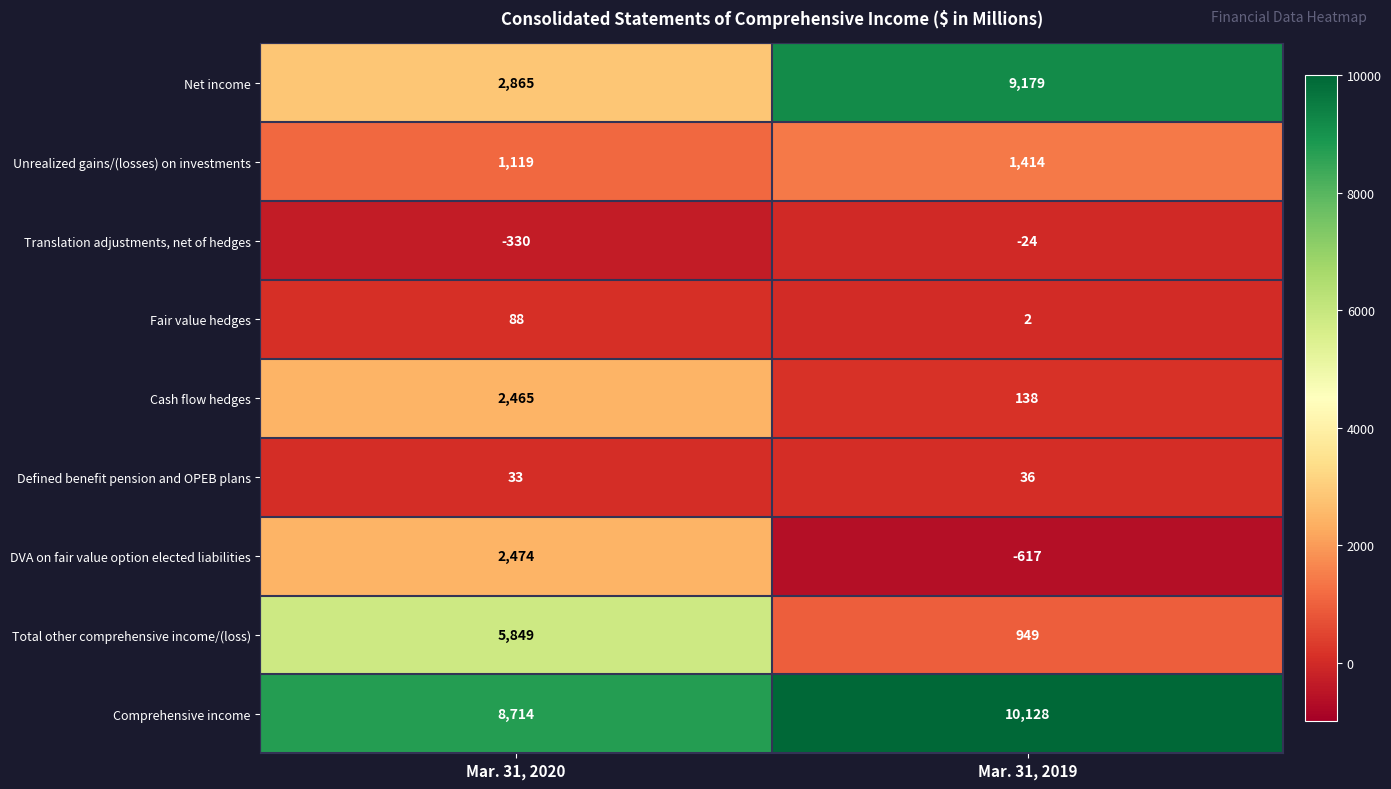

Reading left to right, list all the values displayed in this chart.

Net income: Mar. 31, 2020=2865	Mar. 31, 2019=9179
Unrealized gains/(losses) on investments: Mar. 31, 2020=1119	Mar. 31, 2019=1414
Translation adjustments, net of hedges: Mar. 31, 2020=-330	Mar. 31, 2019=-24
Fair value hedges: Mar. 31, 2020=88	Mar. 31, 2019=2
Cash flow hedges: Mar. 31, 2020=2465	Mar. 31, 2019=138
Defined benefit pension and OPEB plans: Mar. 31, 2020=33	Mar. 31, 2019=36
DVA on fair value option elected liabilities: Mar. 31, 2020=2474	Mar. 31, 2019=-617
Total other comprehensive income/(loss): Mar. 31, 2020=5849	Mar. 31, 2019=949
Comprehensive income: Mar. 31, 2020=8714	Mar. 31, 2019=10128